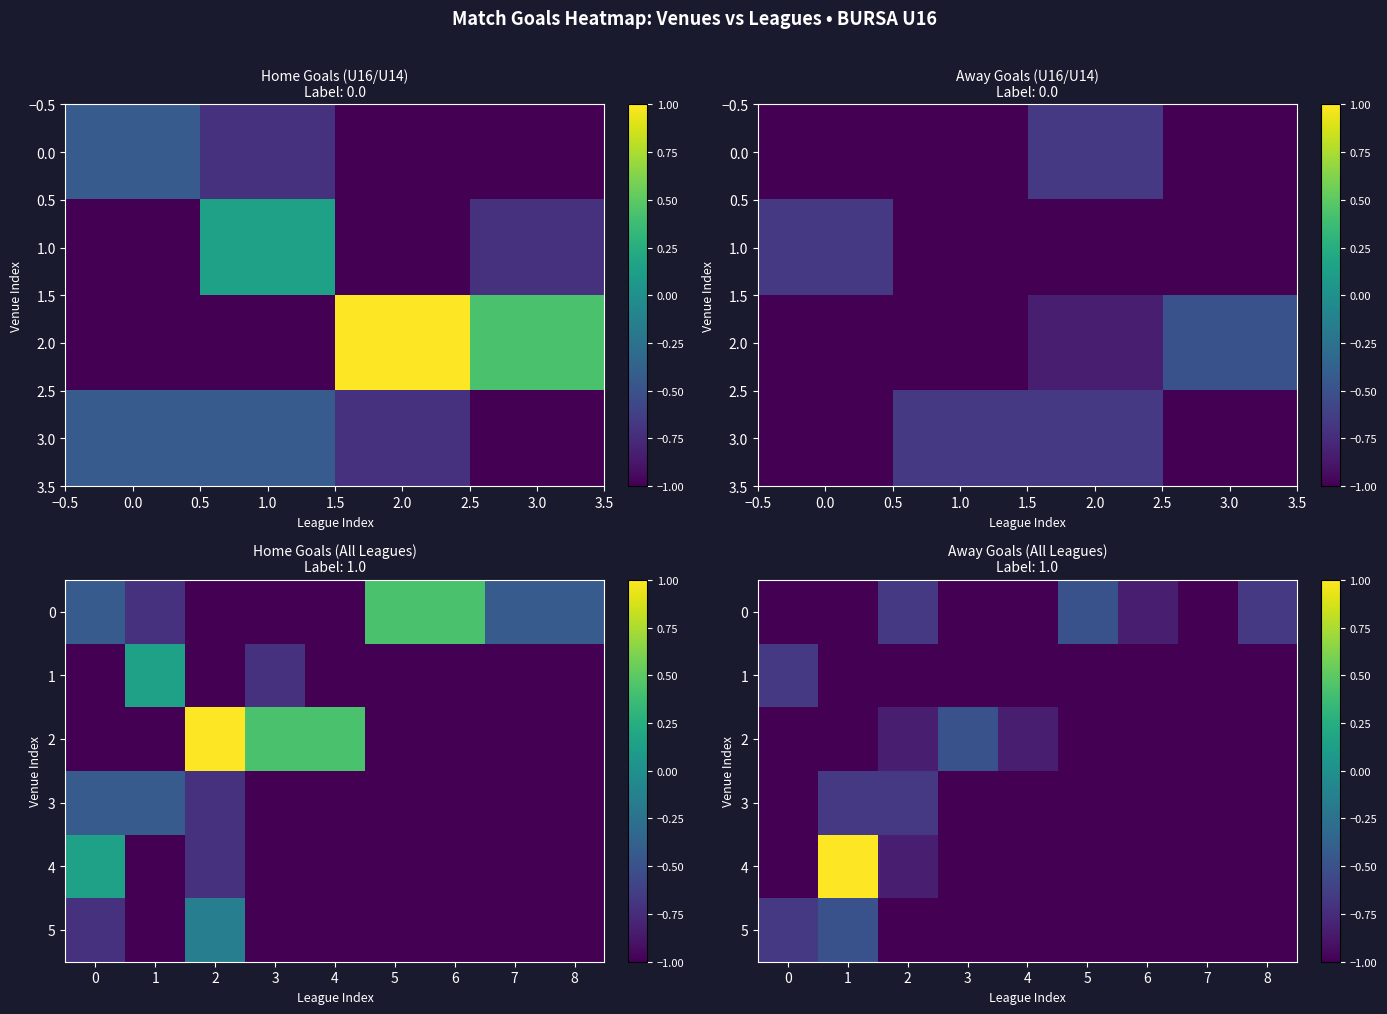

Is the value of 5 at 5 greater than the value of 0 at 1?

No